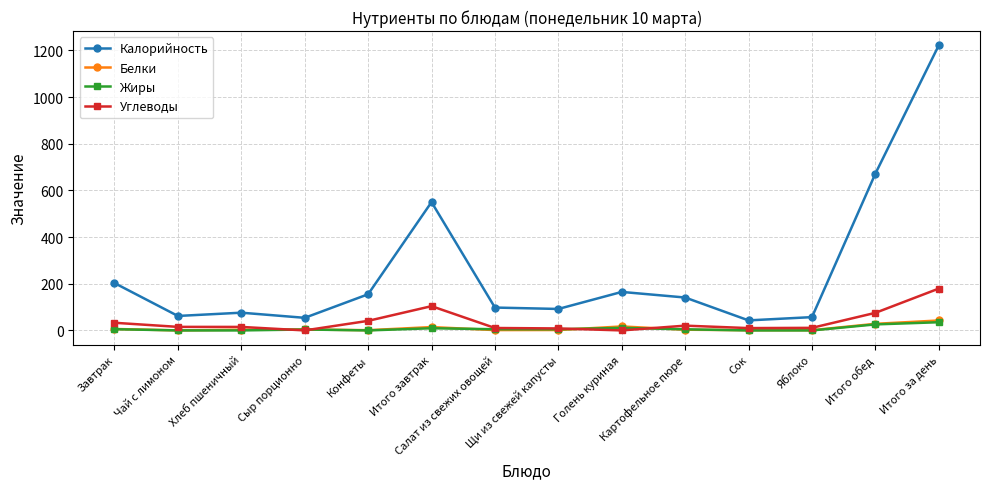

What is the value of the Калорийность point at the 5th from the left?

155.0